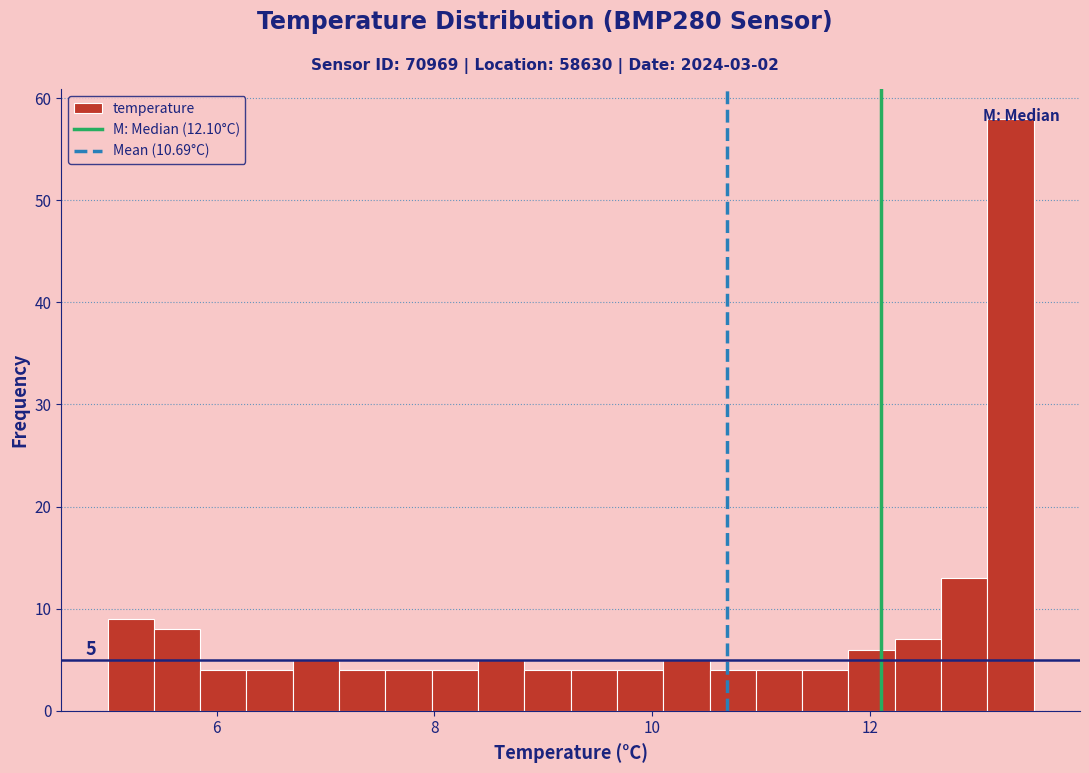

Read against the x-axis, roughly where is the centre of the tallest bar?

13.2